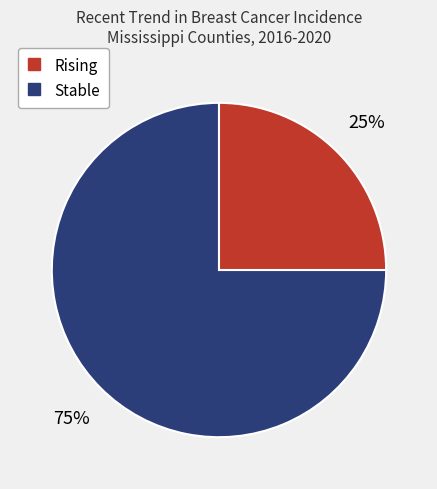

To the nearest percent, what is the difference between the largest and smallest slice percentages?

50%